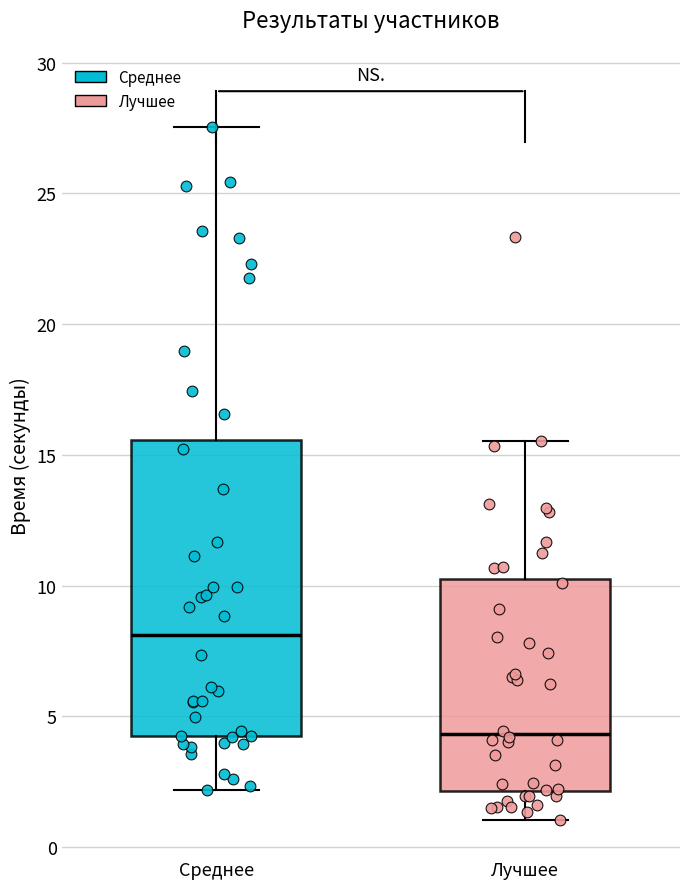

Where does the lower whisker of the box for Лучшее end on the y-axis? The values are not printed on the chart, so give them approximately, as read against the axis.

1.0